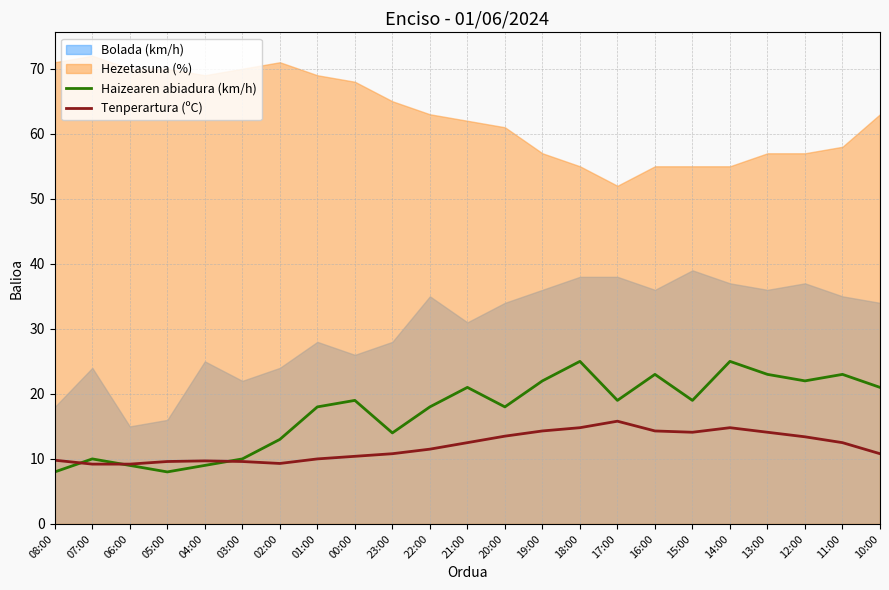

What is the value of the Haizearen abiadura (km/h) point at the 8th from the left?

18.0